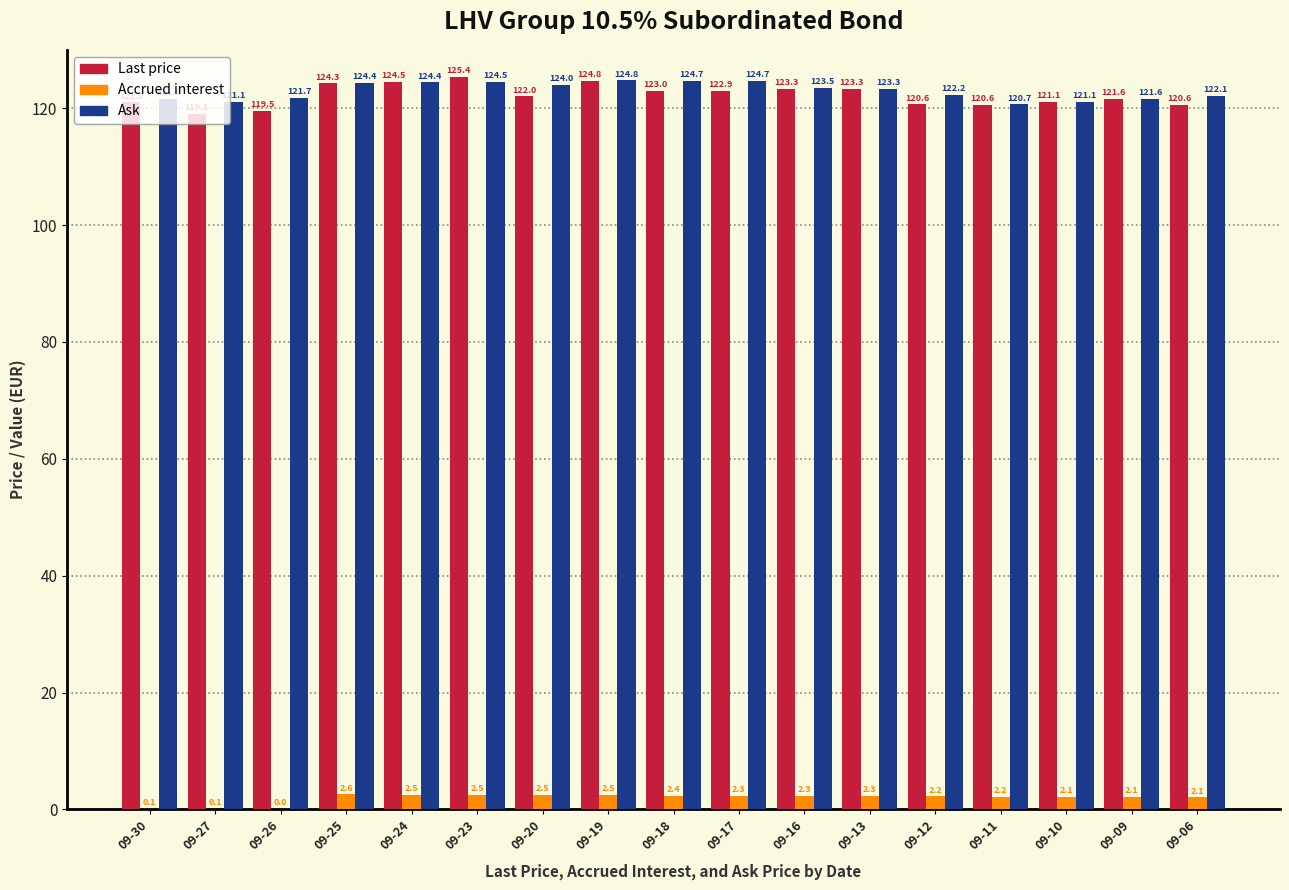

At which label does Accrued interest first exceed 2?

09-25